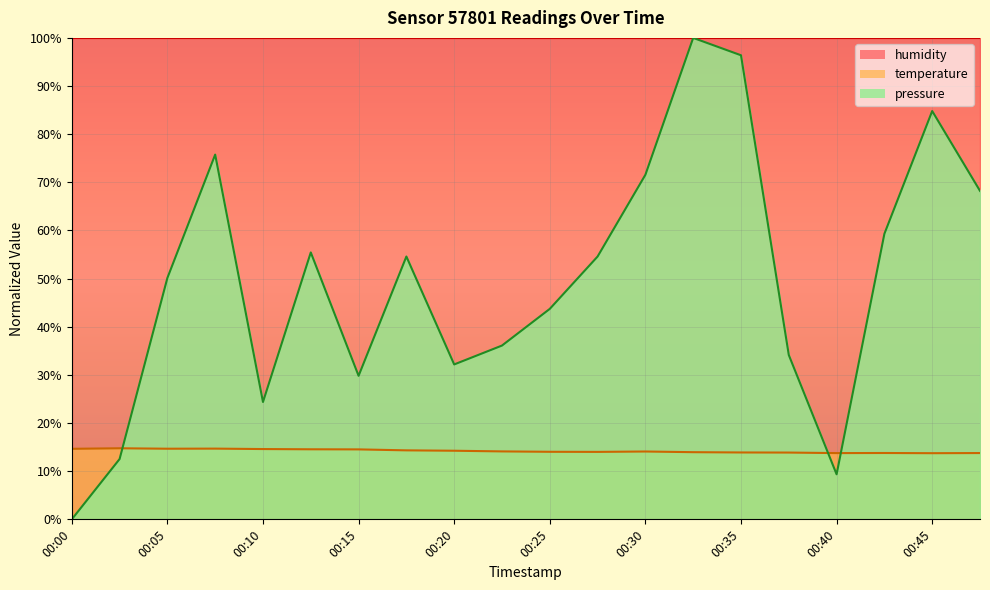

How many intersections are there between pressure and temperature?

3